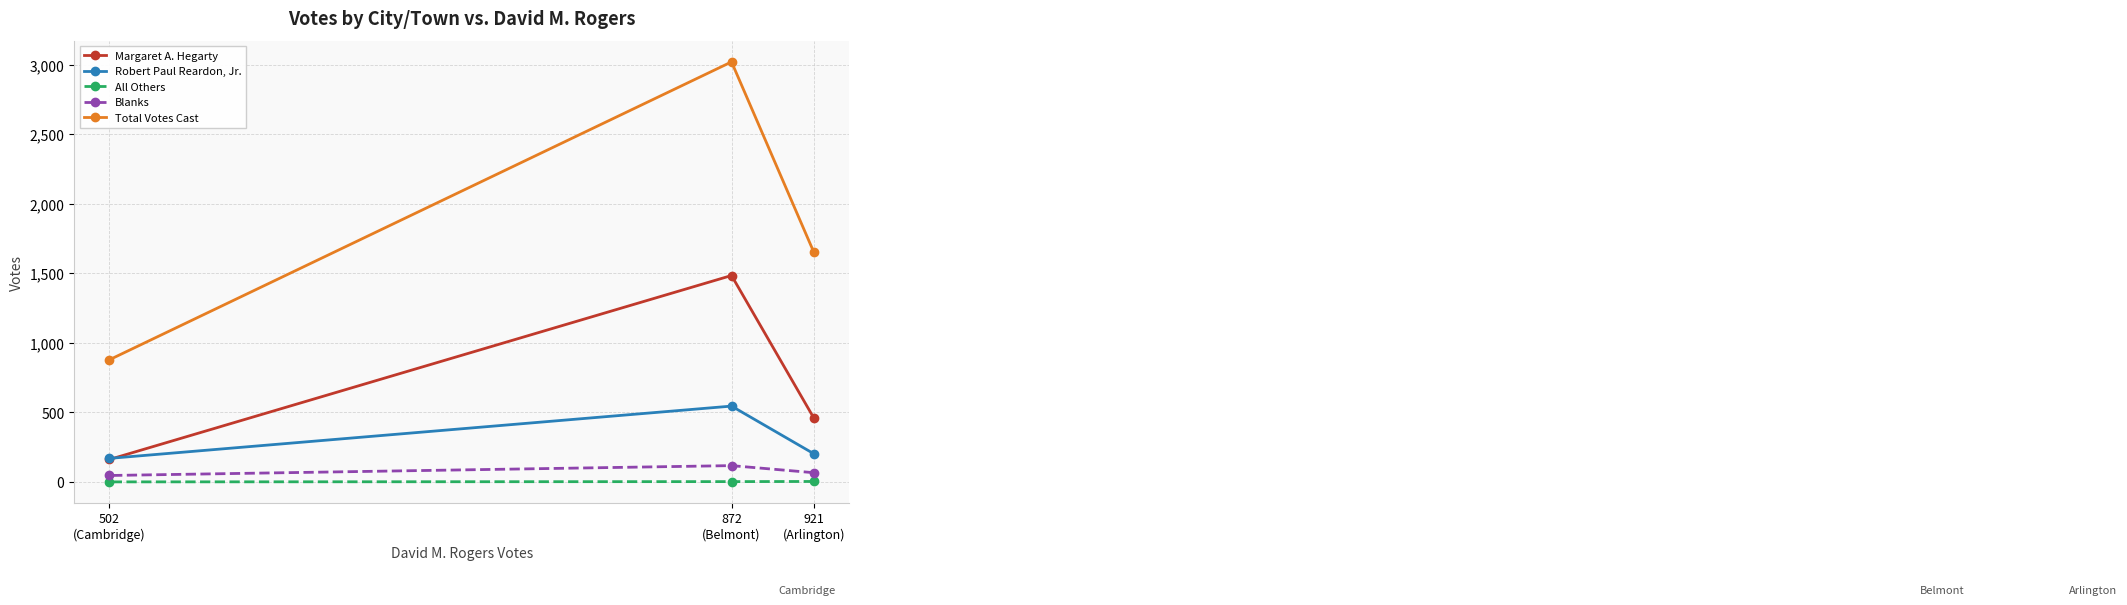

The value of Robert Paul Reardon, Jr. at 502
(Cambridge) is 85. True or false?

False